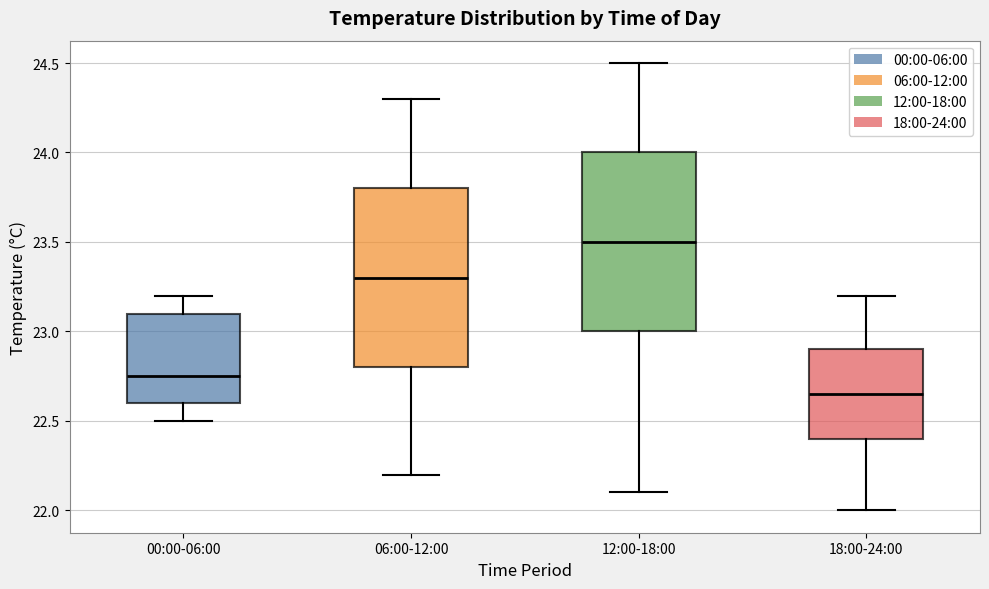

Where is the upper edge of the box for 06:00-12:00 on the y-axis? The values are not printed on the chart, so give them approximately, as read against the axis.

23.80